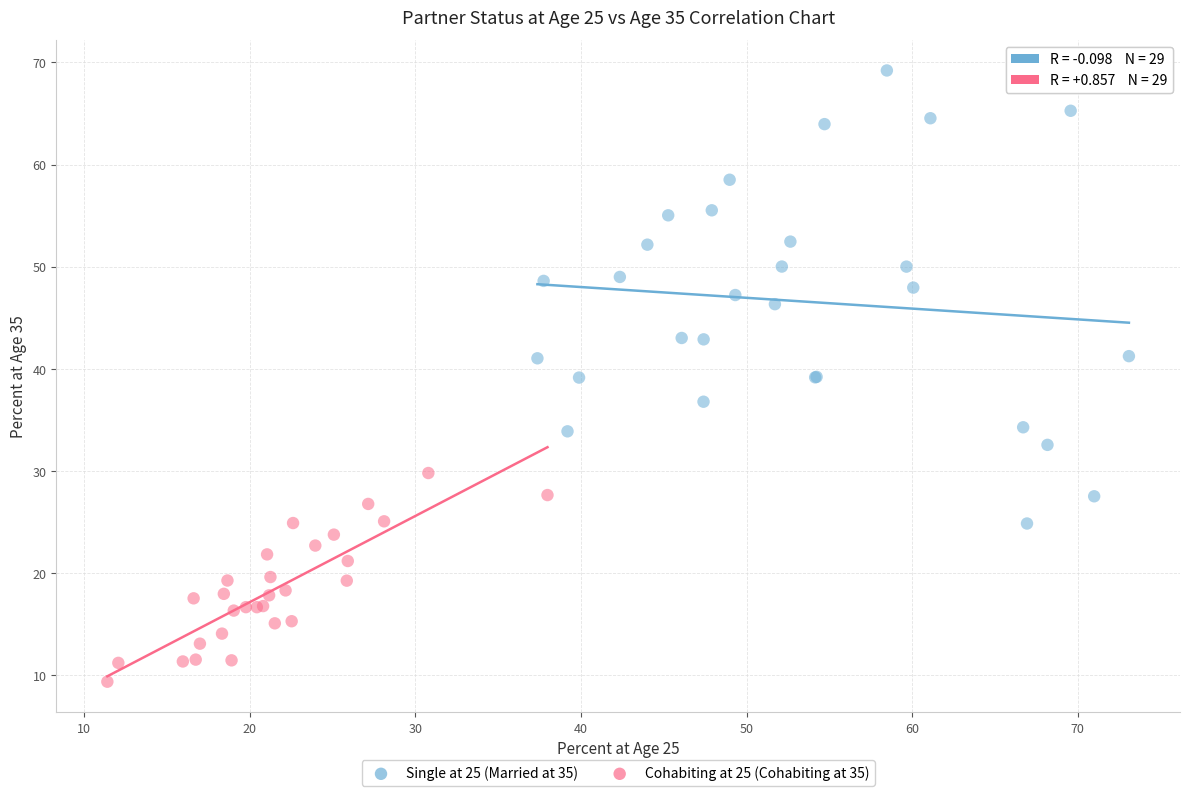

Which series reaches the maximum Y coordinate?

Single at 25 (Married at 35)